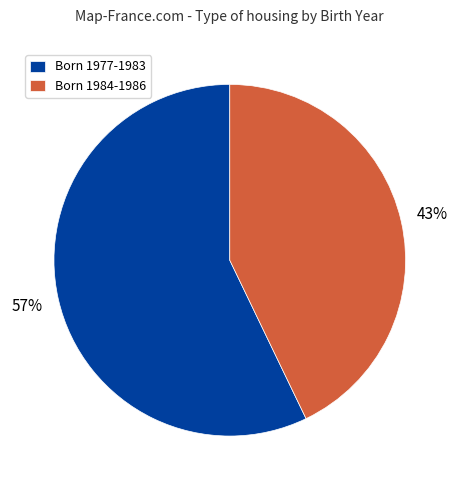

Which slice is the smallest?

Born 1984-1986